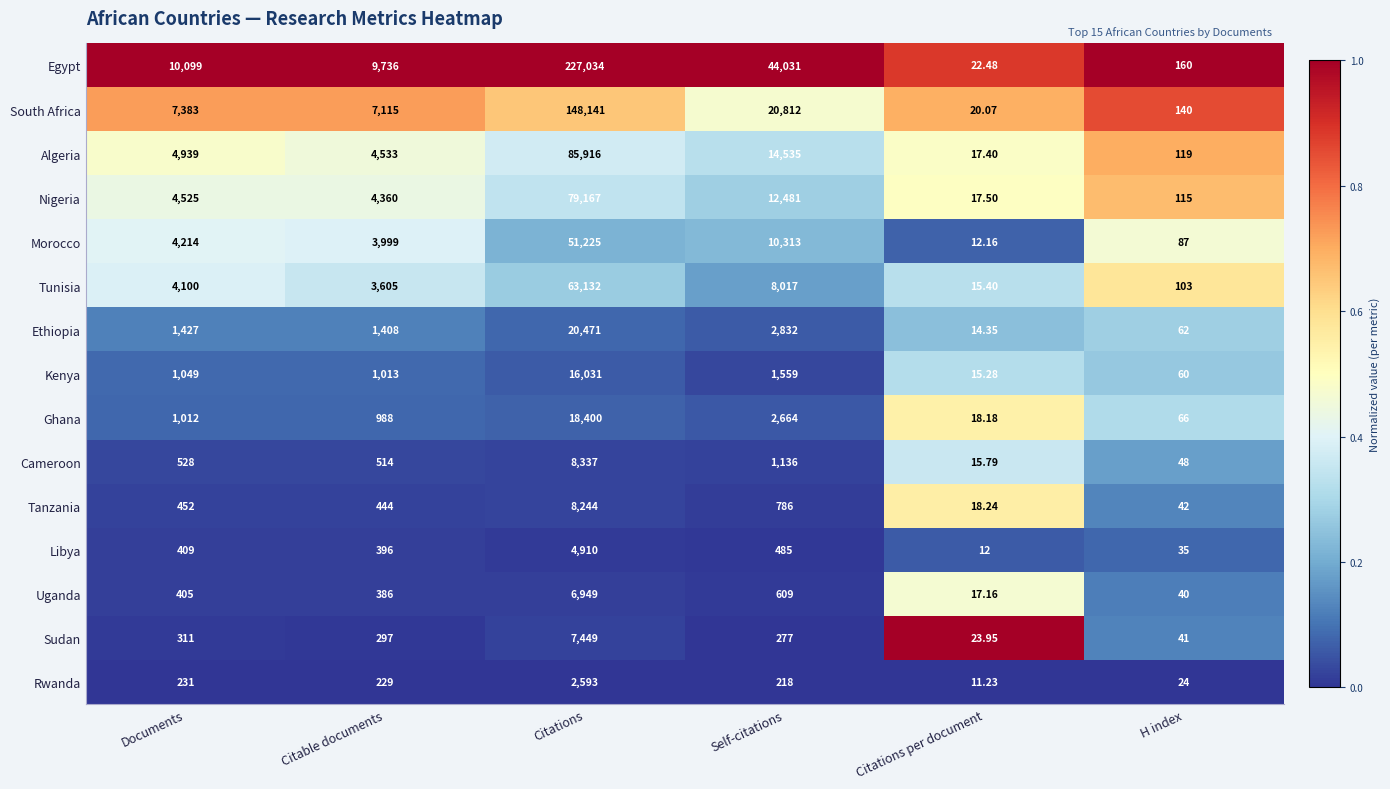

List the series in order of their peak value, highest first.

Egypt, South Africa, Algeria, Nigeria, Tunisia, Morocco, Ethiopia, Ghana, Kenya, Cameroon, Tanzania, Sudan, Uganda, Libya, Rwanda